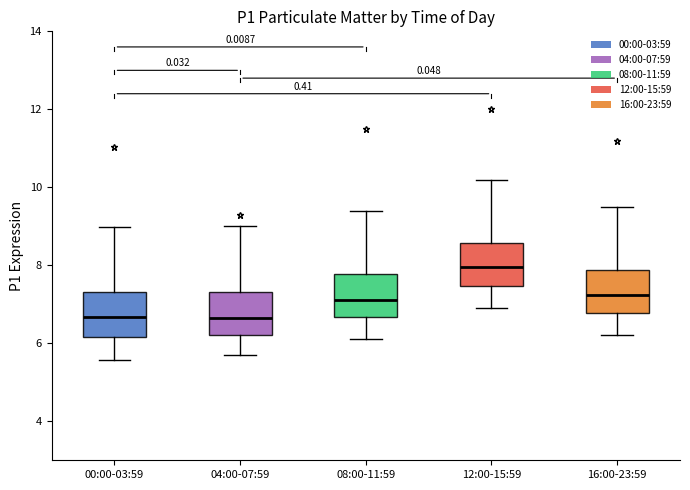

Where does the upper whisker of the box for 04:00-07:59 end on the y-axis? The values are not printed on the chart, so give them approximately, as read against the axis.

9.0